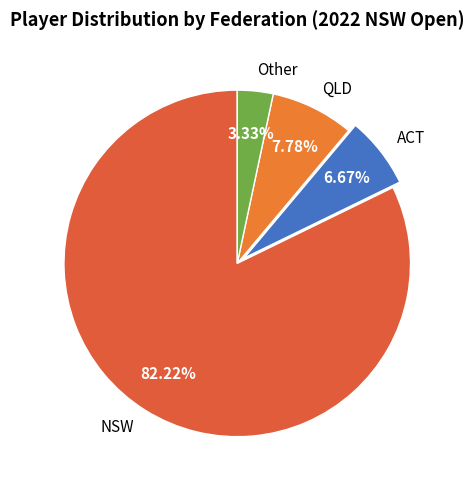

Is there a majority slice in this chart?

Yes